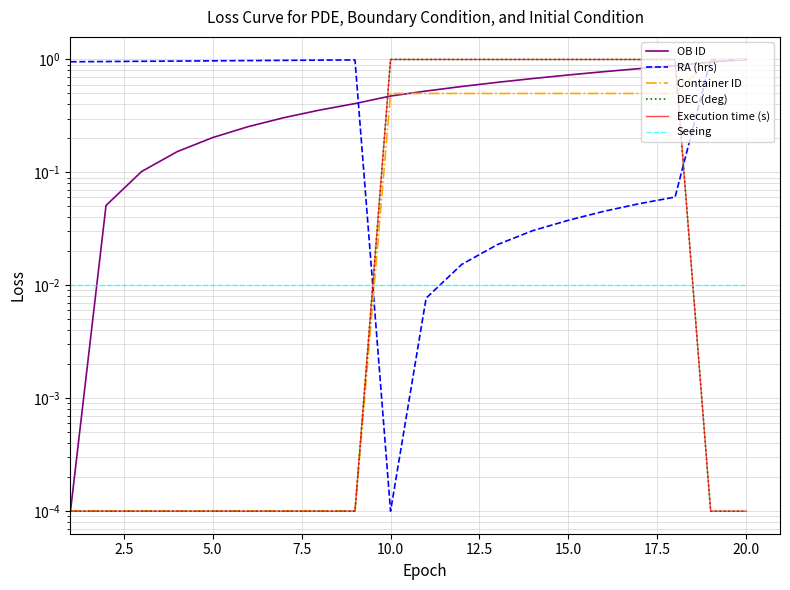

What is the value of the RA (hrs) point at the 4th from the left?

1.0